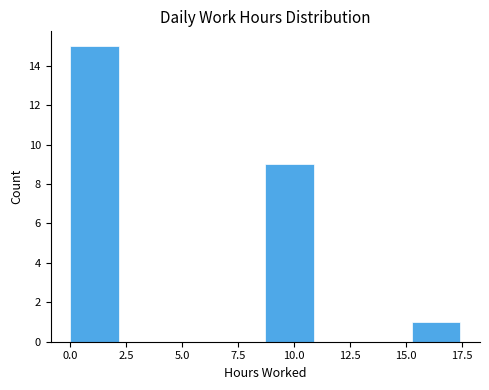

Reading left to right, transcribe this chart: for each bar, give the range it covers on the x-axis and its height. Neither the bar edges nor the heights are printed on the chart, so give them approximately, as read against the axes.

0.0 to 2.0: 15
2.0 to 4.5: 0
4.5 to 6.5: 0
6.5 to 8.5: 0
8.5 to 11.0: 9
11.0 to 13.0: 0
13.0 to 15.0: 0
15.0 to 17.5: 1